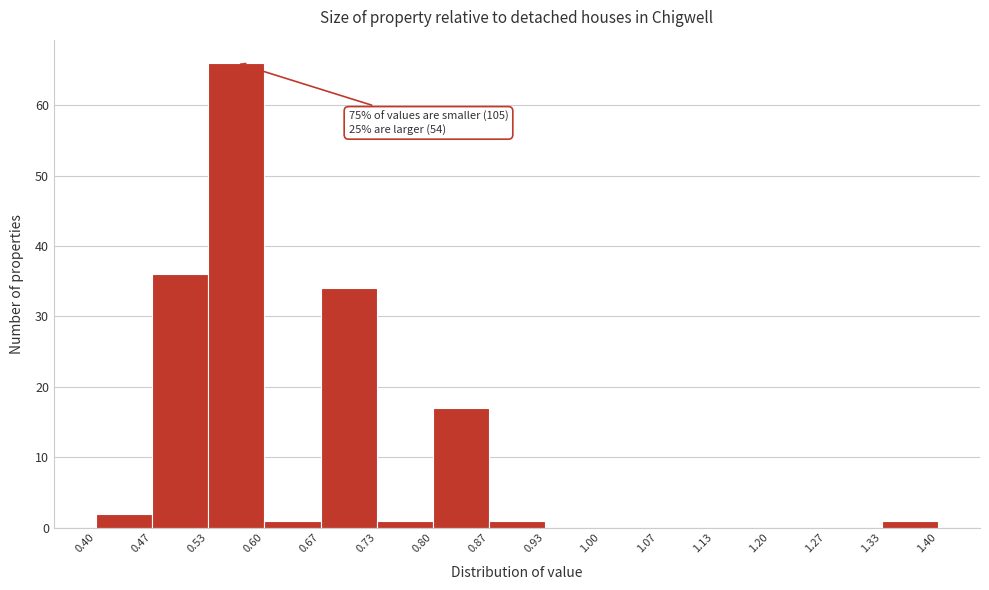

Over which range of the x-axis is the bar tallest?

0.53 to 0.60